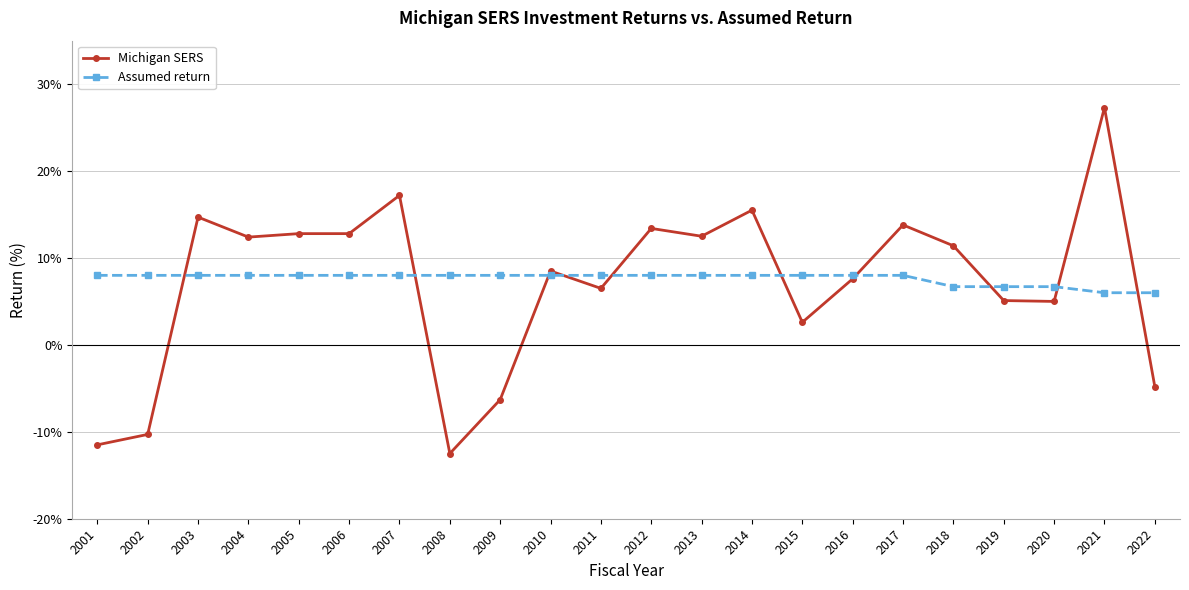

How many lines are shown in the chart?

2